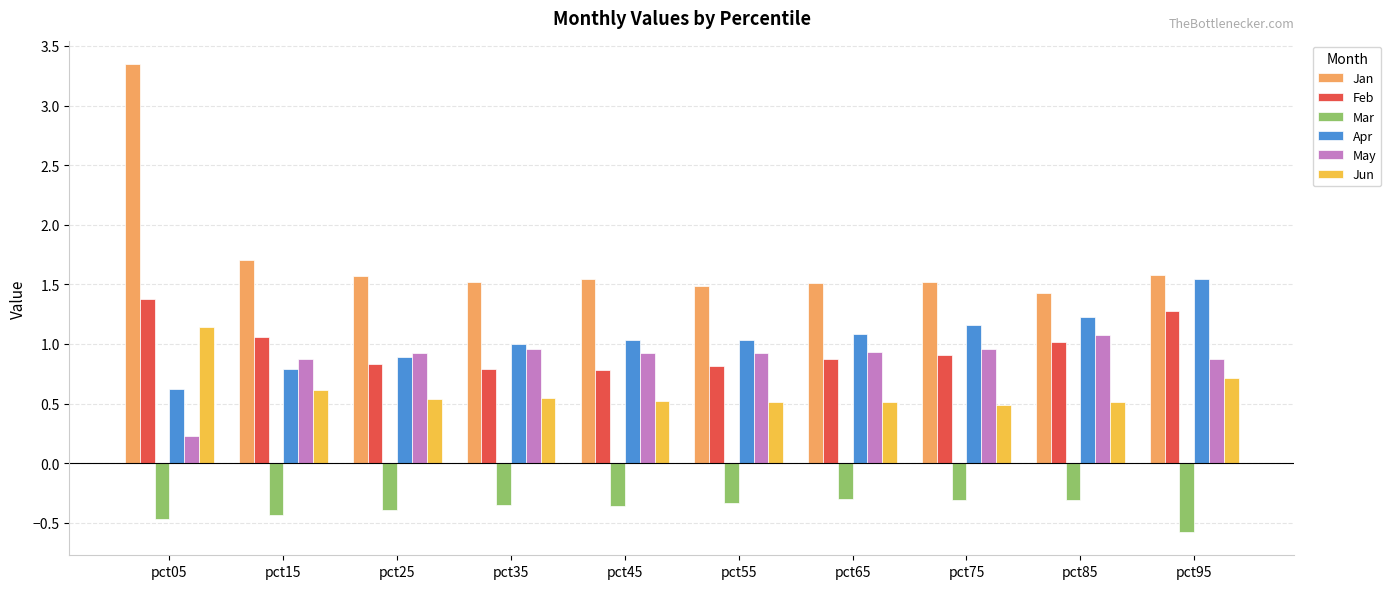

What value does the Jan series have at pct95?

1.6